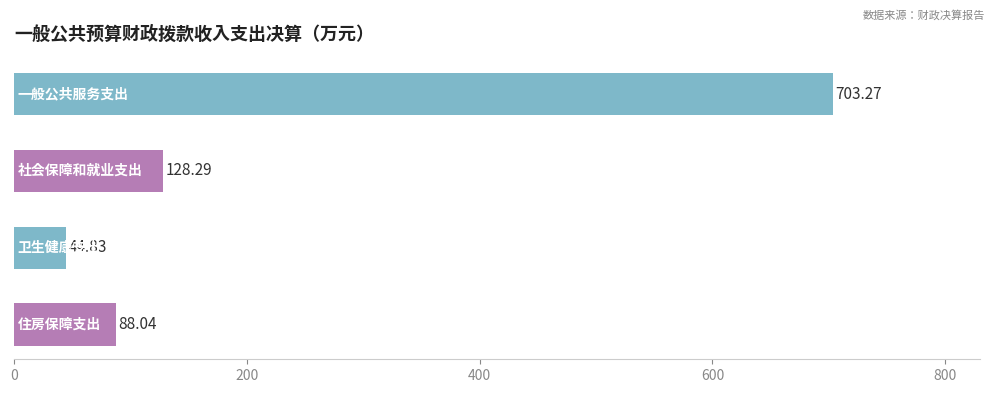

What is the sum of all values?

964.4